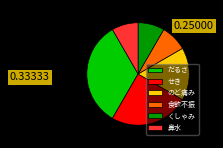

What is the ratio of the value at せき to the value at くしゃみ?

3.0